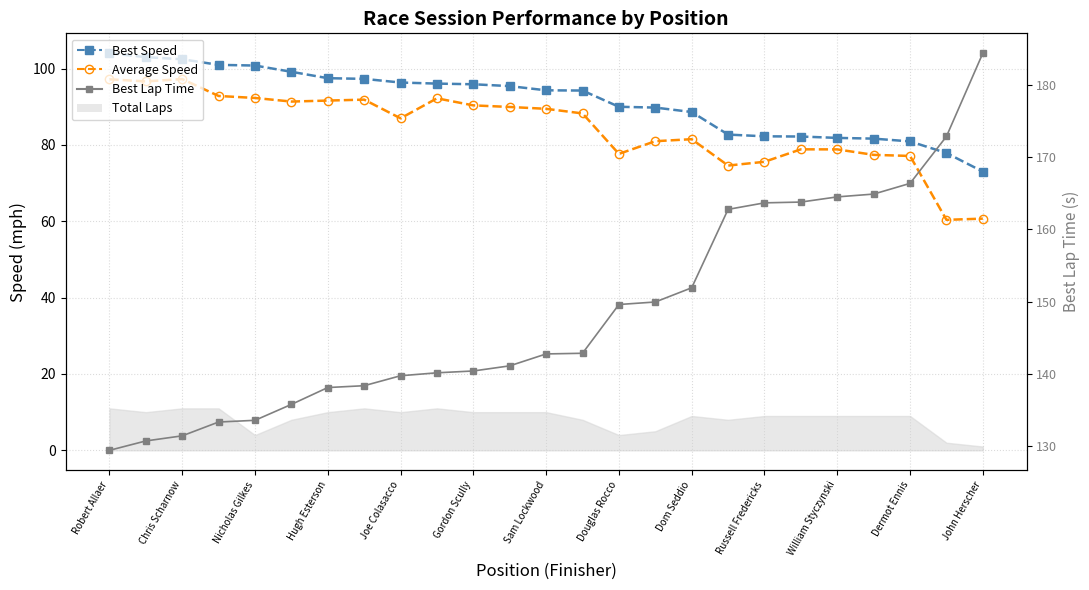

What is the difference between the highest and lowest values at William Styczynski?

85.6